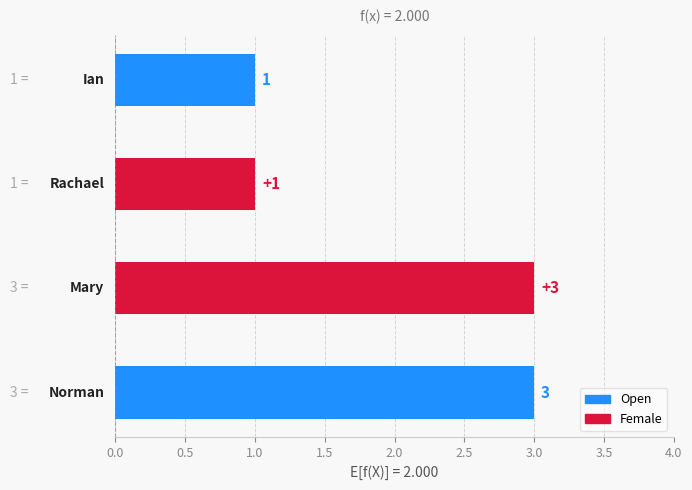

What is the maximum value shown in the chart?

3